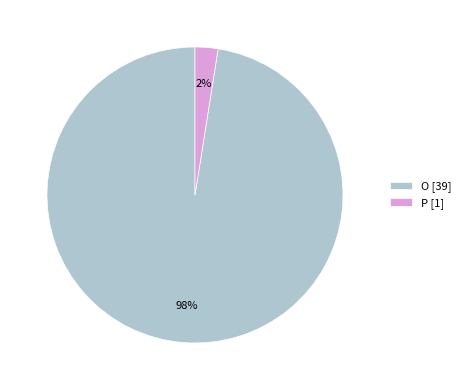

Is it true that P [1] is 2% of the pie?

True